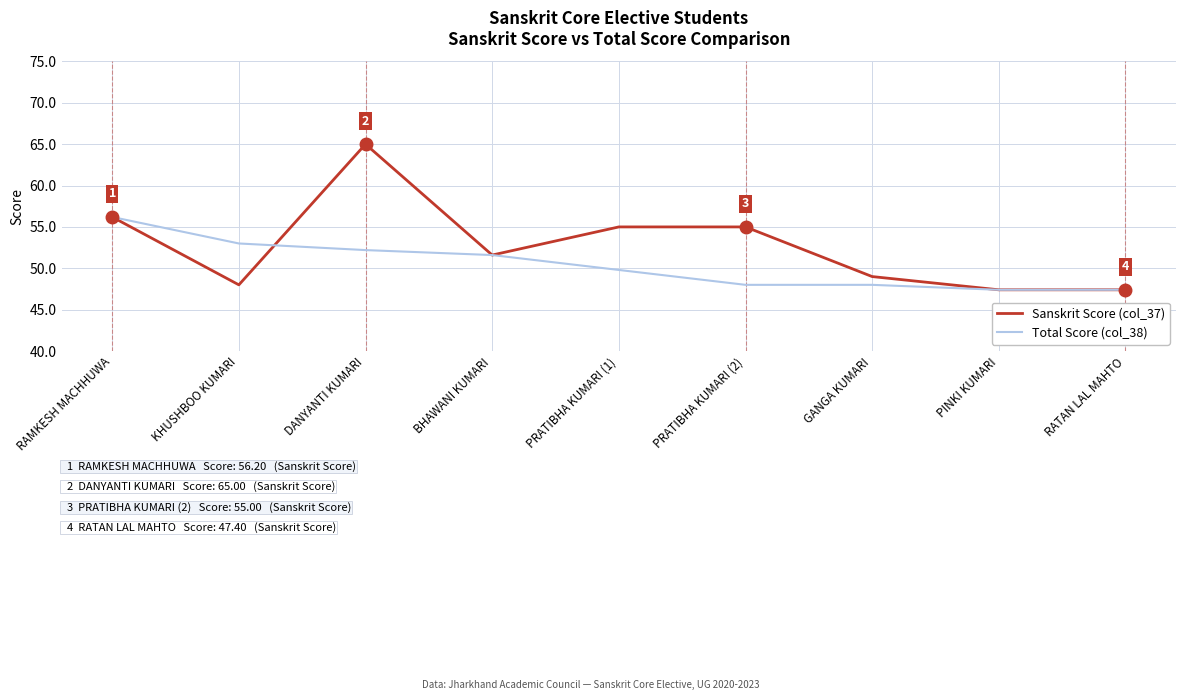

At how many categories does at least one series exceed 57?

1